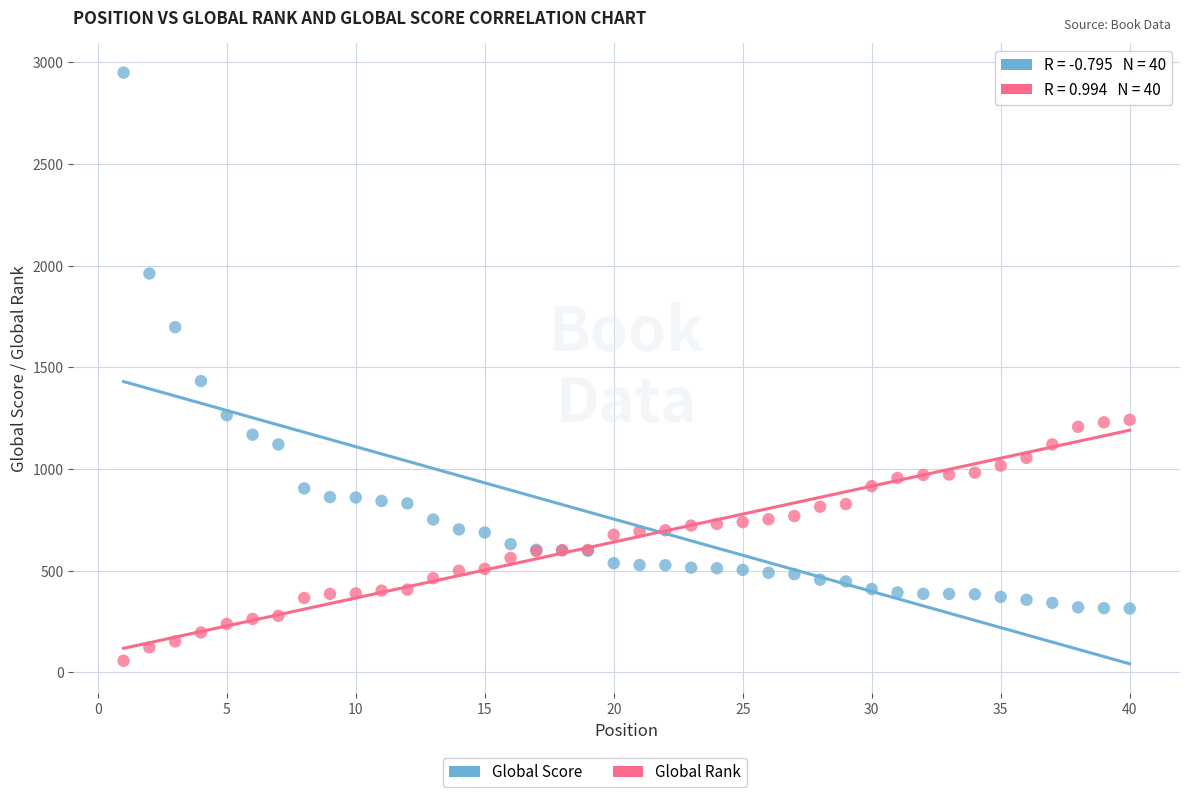

Which series contains the highest Y value?

Global Score